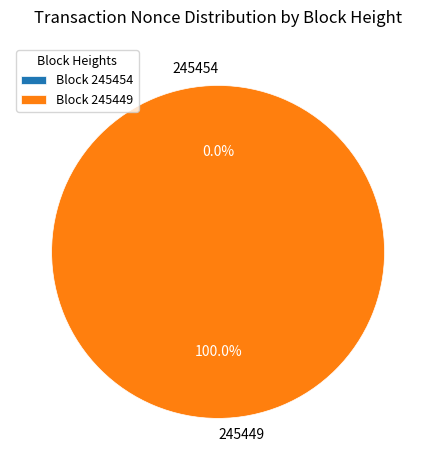

Count the number of slices in the pie.

2